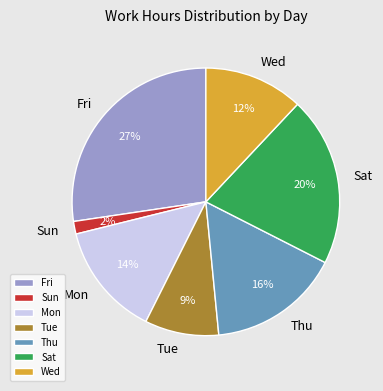

Is there a majority slice in this chart?

No